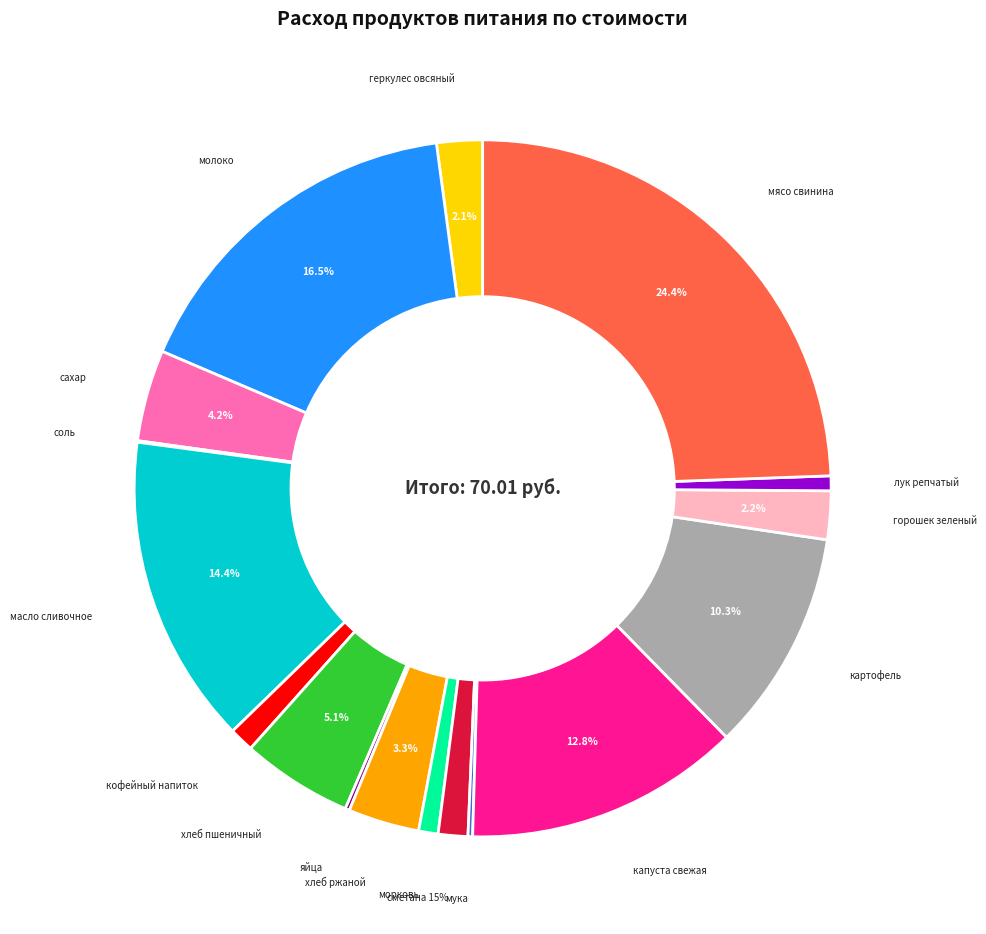

To the nearest percent, what is the average slice percentage?

6%